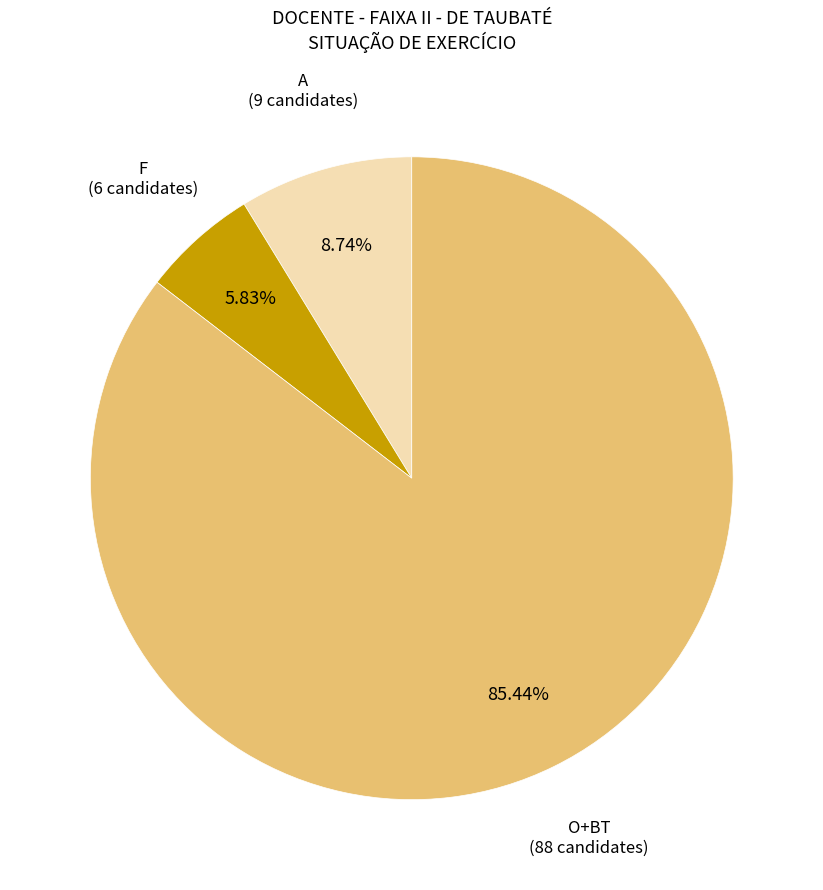

Which category accounts for the majority?

O+BT